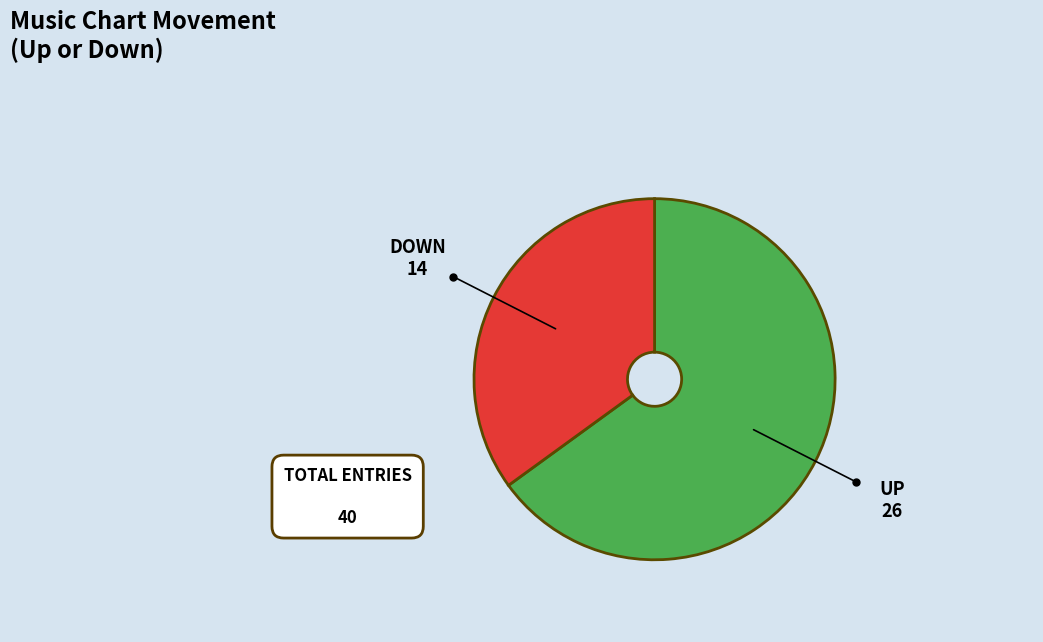

Is there any slice that represents more than half of the pie?

Yes